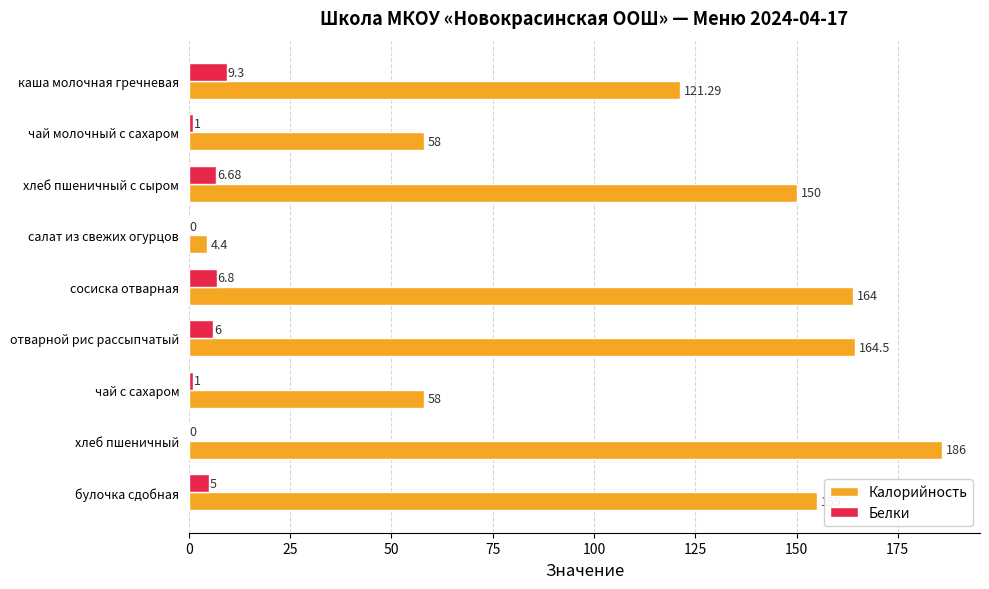

Where is Калорийность nearest to the value 95?

каша молочная гречневая